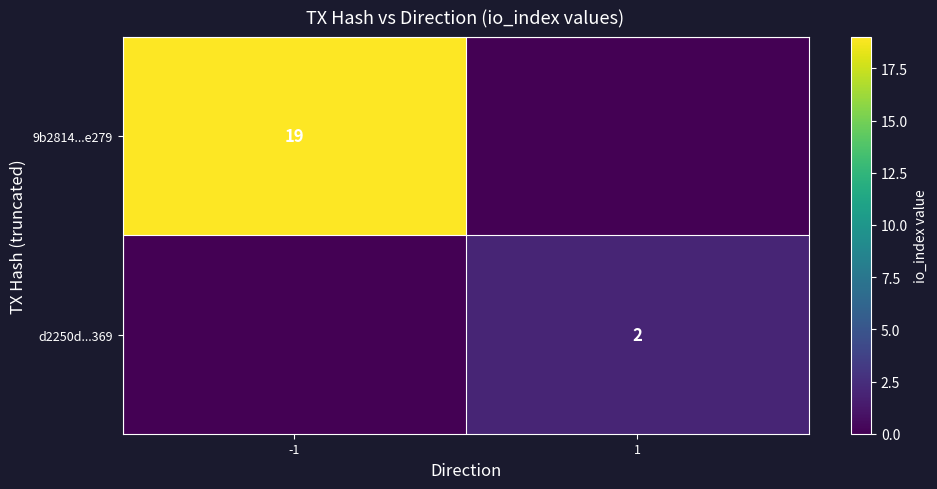

Is the value of 9b2814...e279 at -1 greater than the value of d2250d...369 at 1?

Yes